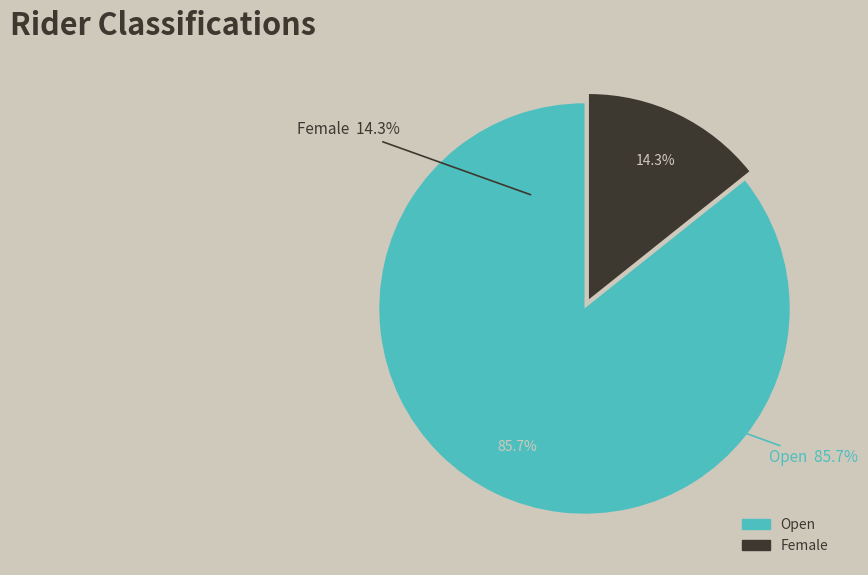

What is the majority slice?

Open